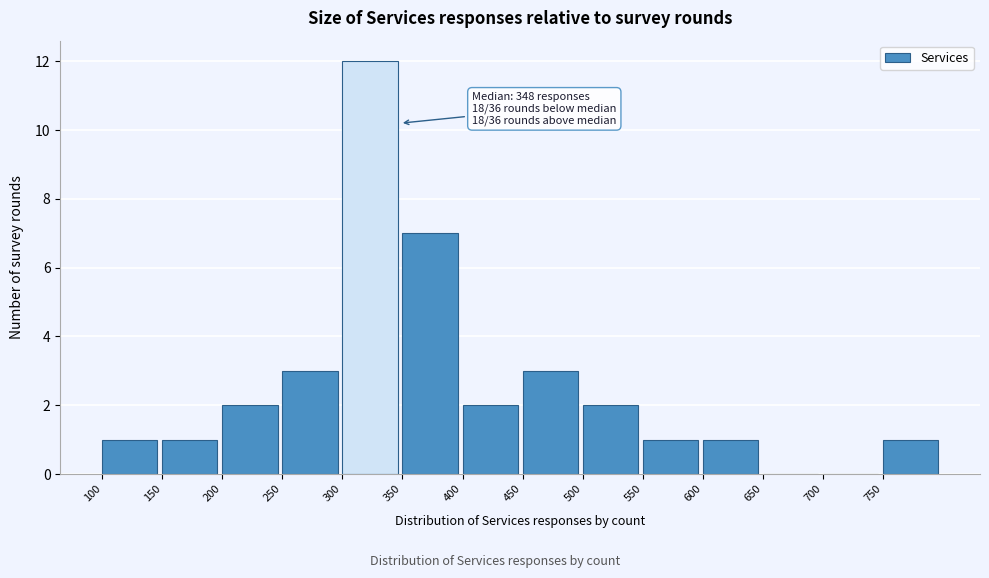

Which range on the x-axis has the tallest bar?

300 to 350